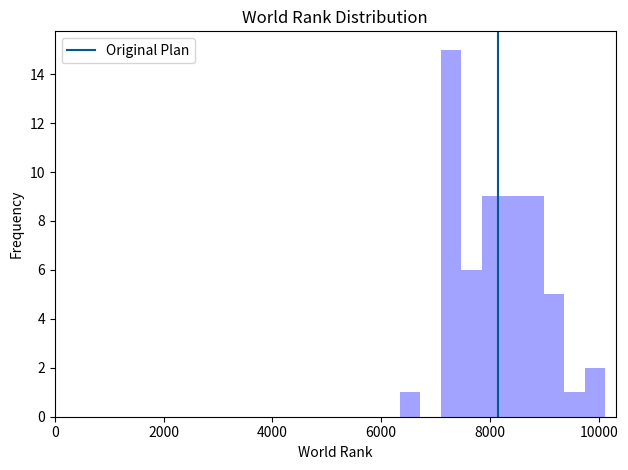

Read against the x-axis, roughly where is the centre of the tallest bar?

7200